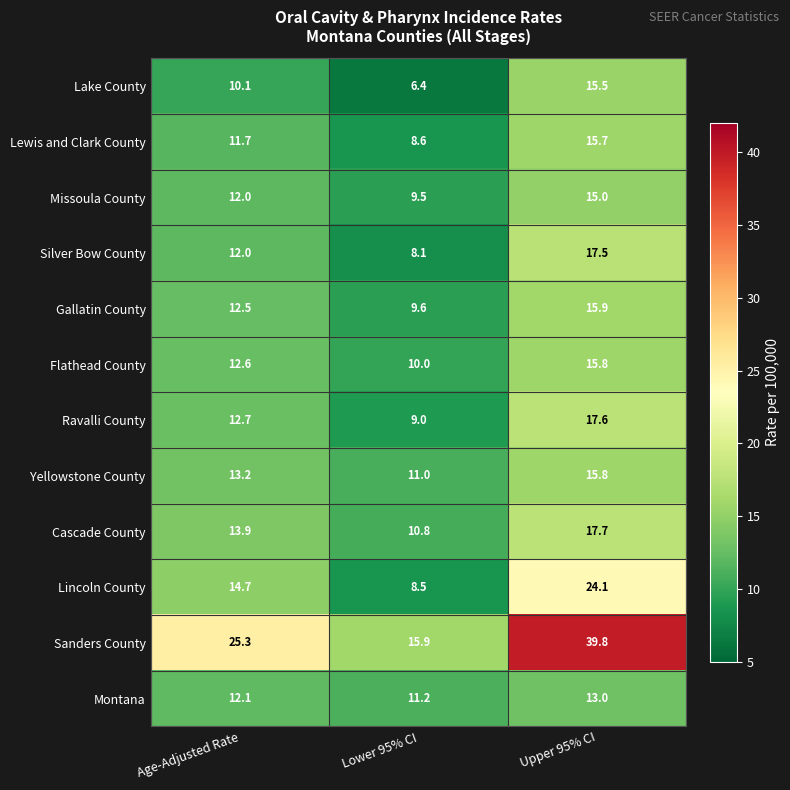

Which series has the largest range (max minus min)?

Sanders County